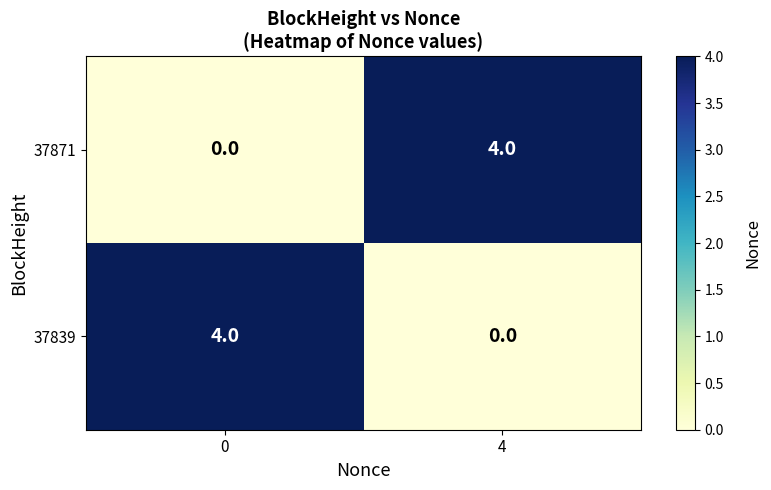

What is the sum of all 37871 values?

4